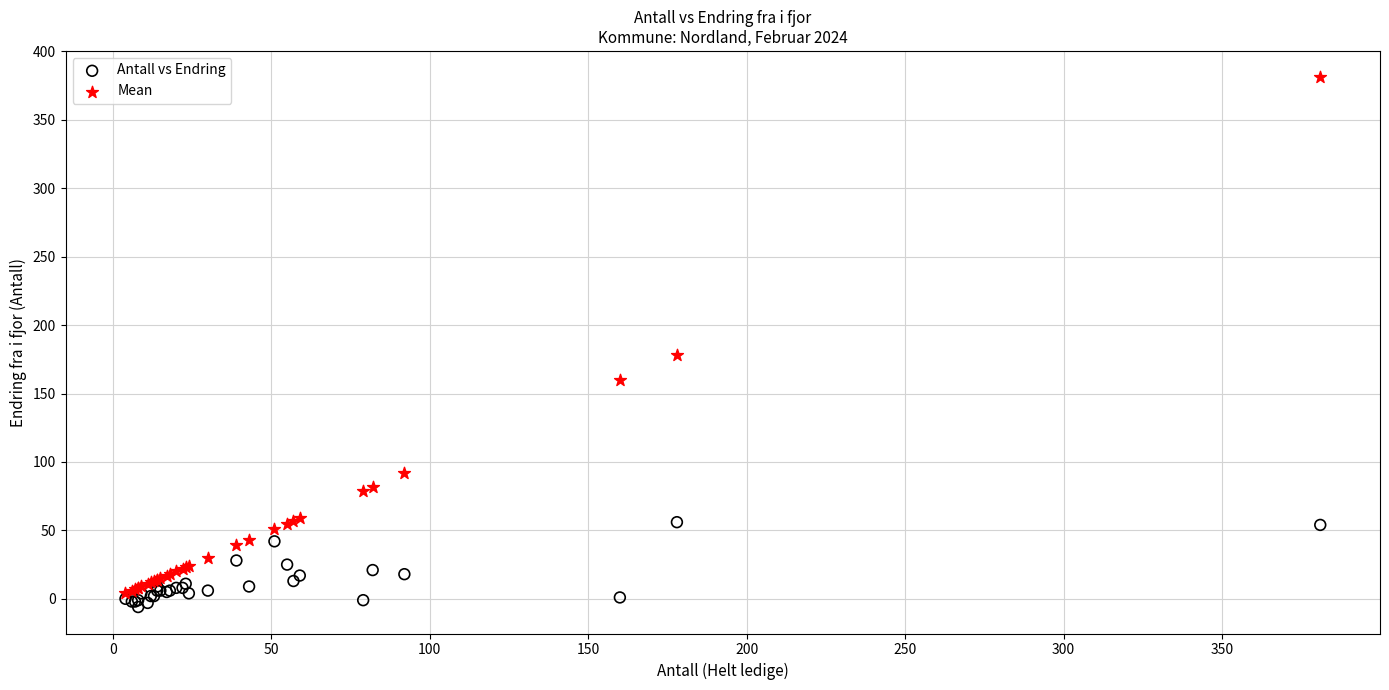

Which series reaches the minimum Y coordinate?

Antall vs Endring